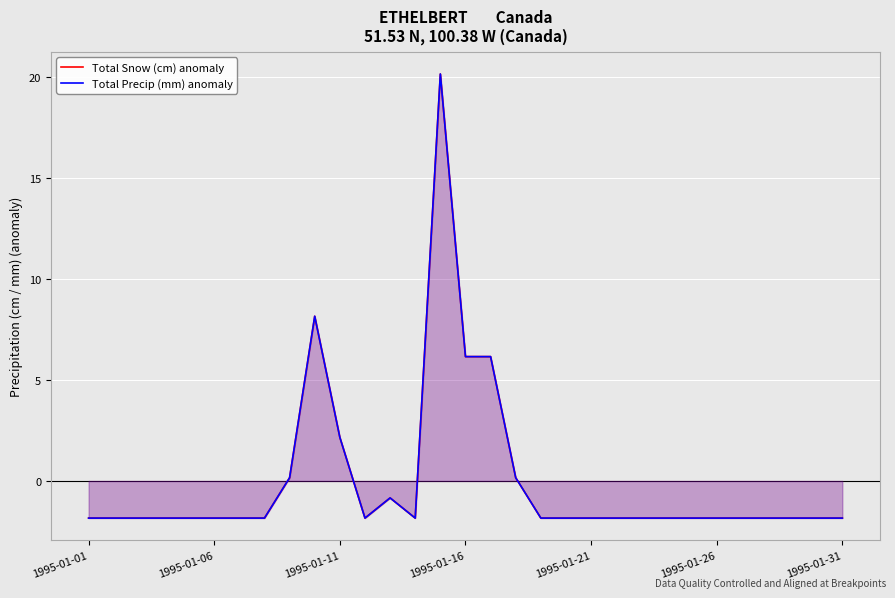

Which has a higher value, 29 or 21?

29